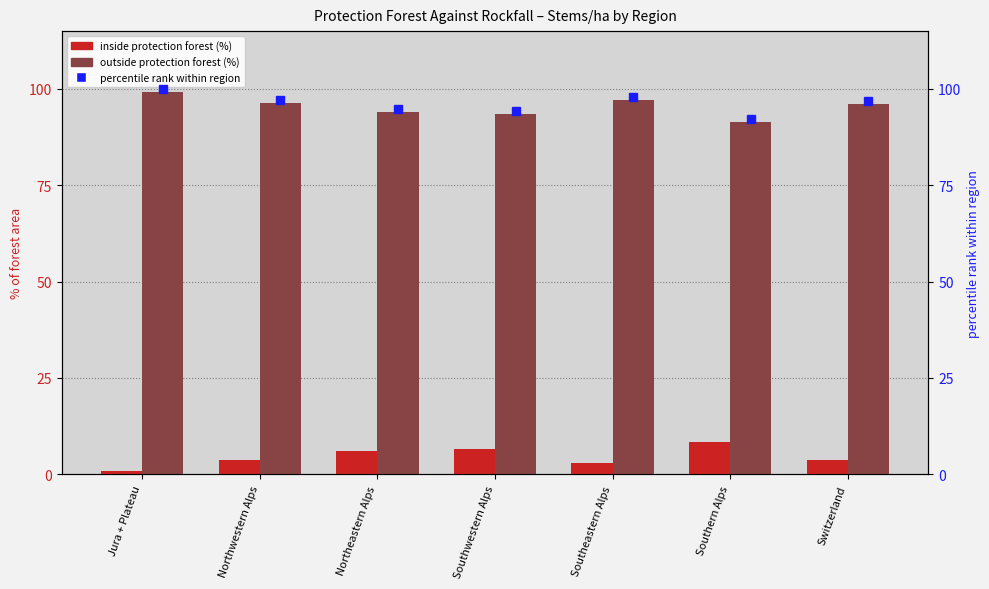

What is the average value of the inside protection forest (%) series?

4.6